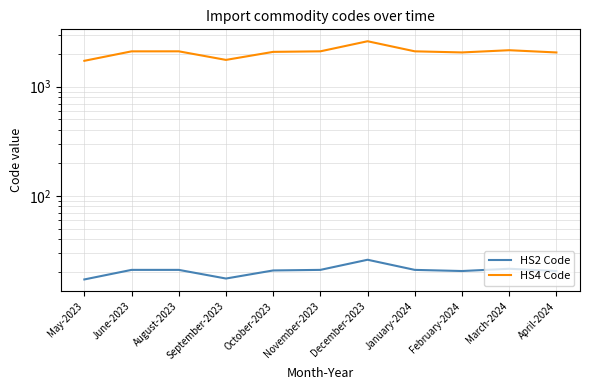

At how many categories does at least one series exceed 564?

11